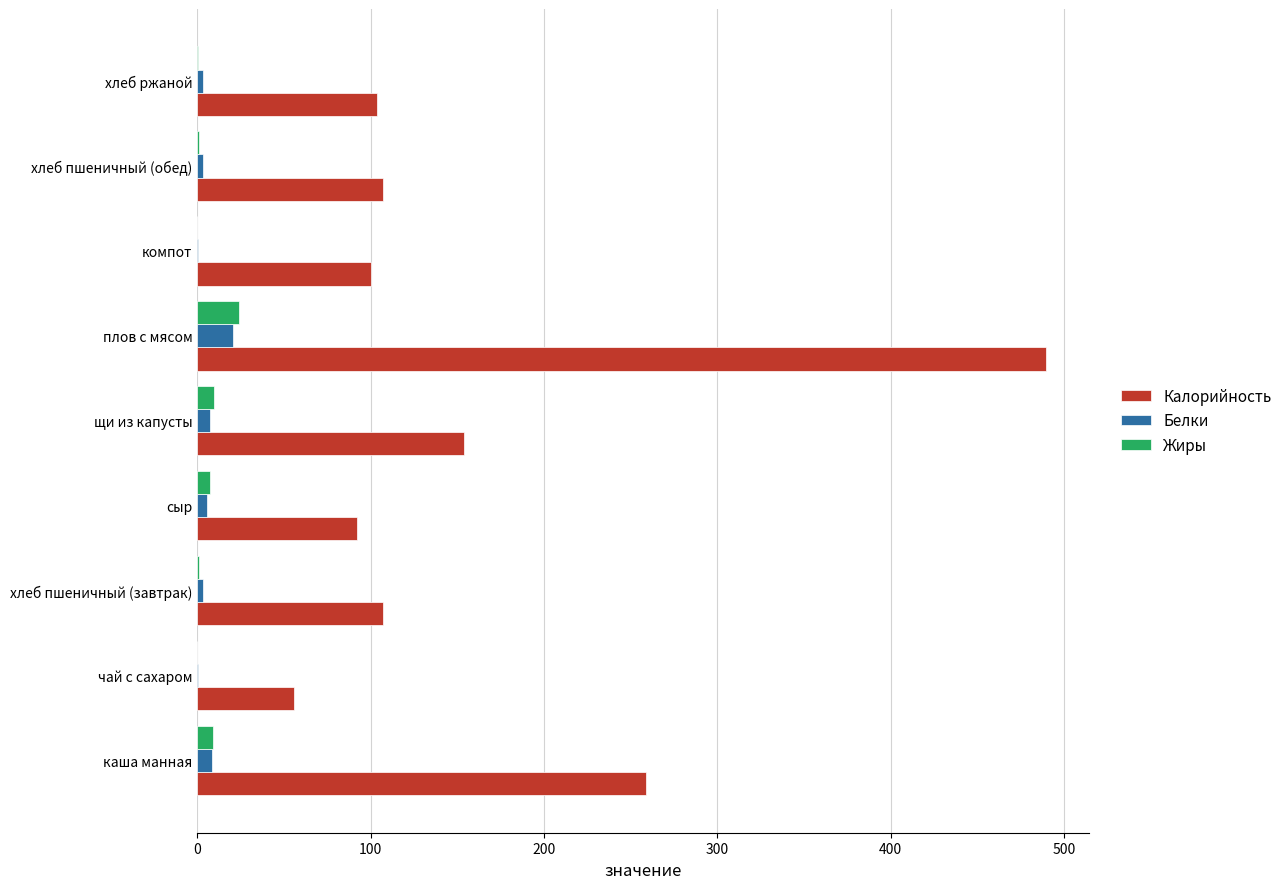

Between каша манная and чай с сахаром, which series saw the biggest shift?

Калорийность